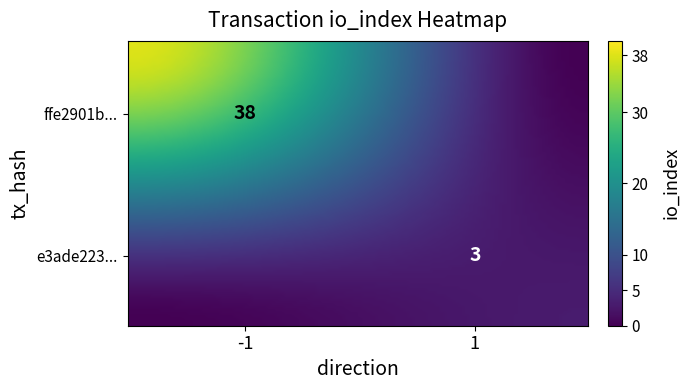

Is it true that e3ade22372cf9412a7783b406793a1c37fa4f54 equals 3 at io_index?

True